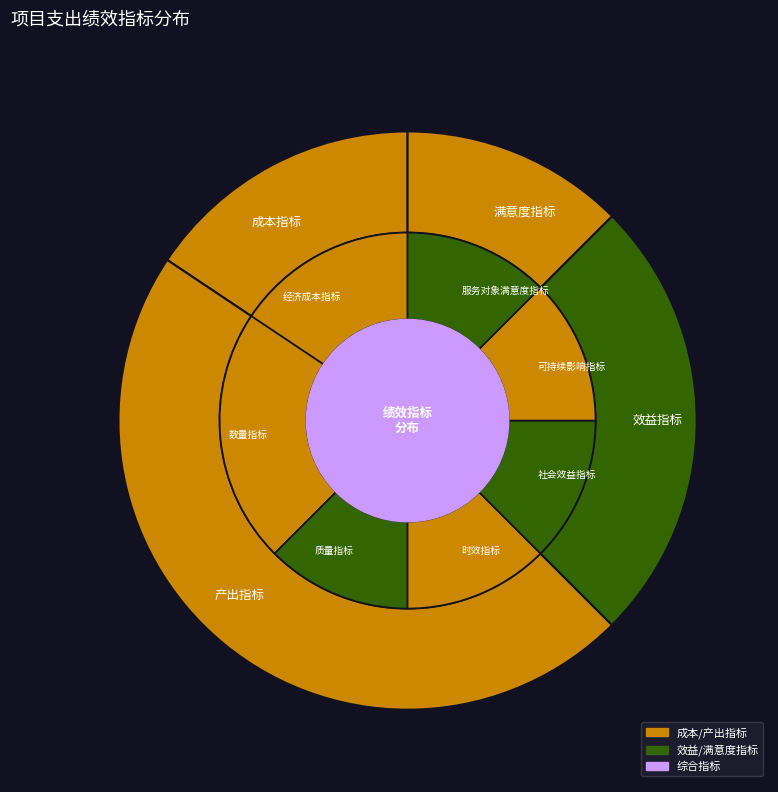

To the nearest percent, what percentage of the pie is 产出指标?

47%